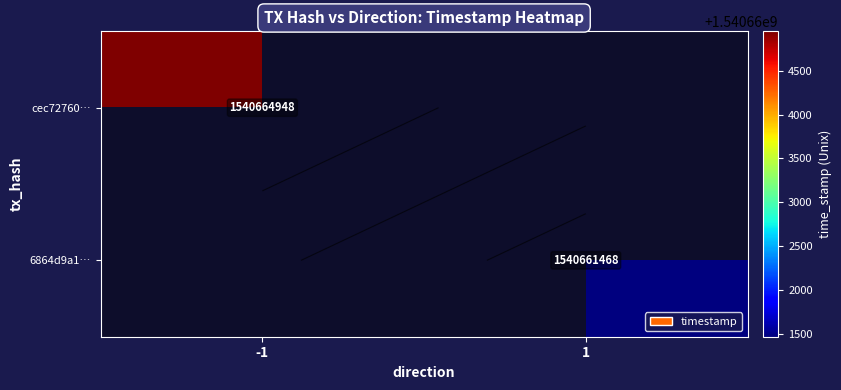

What value does the 6864d9a1… series have at 1?

1540661468.0